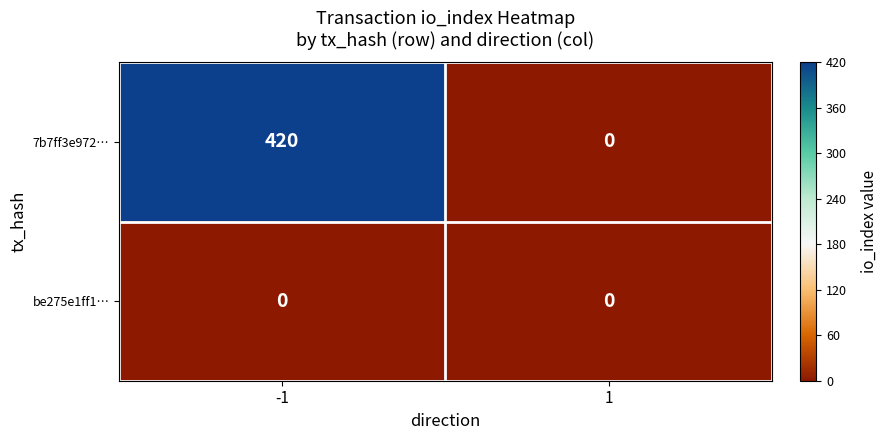

Which series has the largest total across all categories?

7b7ff3e972…